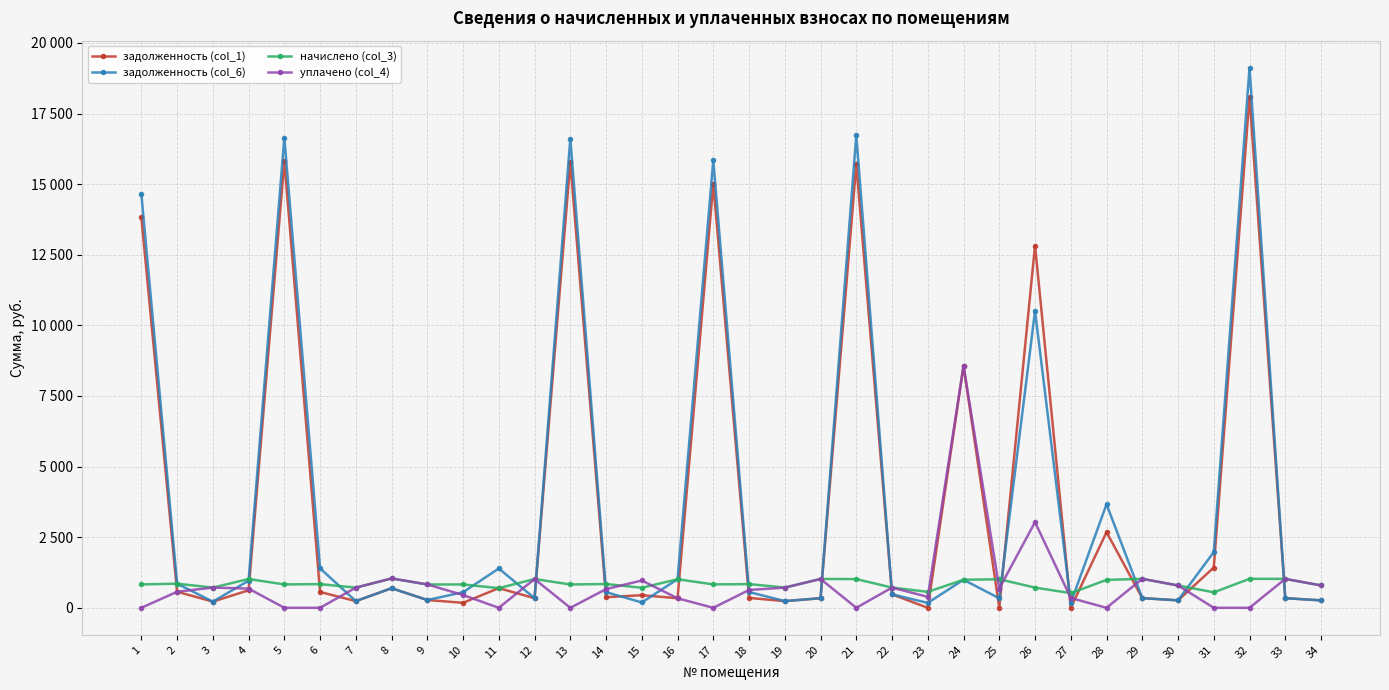

At which label does начислено (col_3) first exceed 828?

1